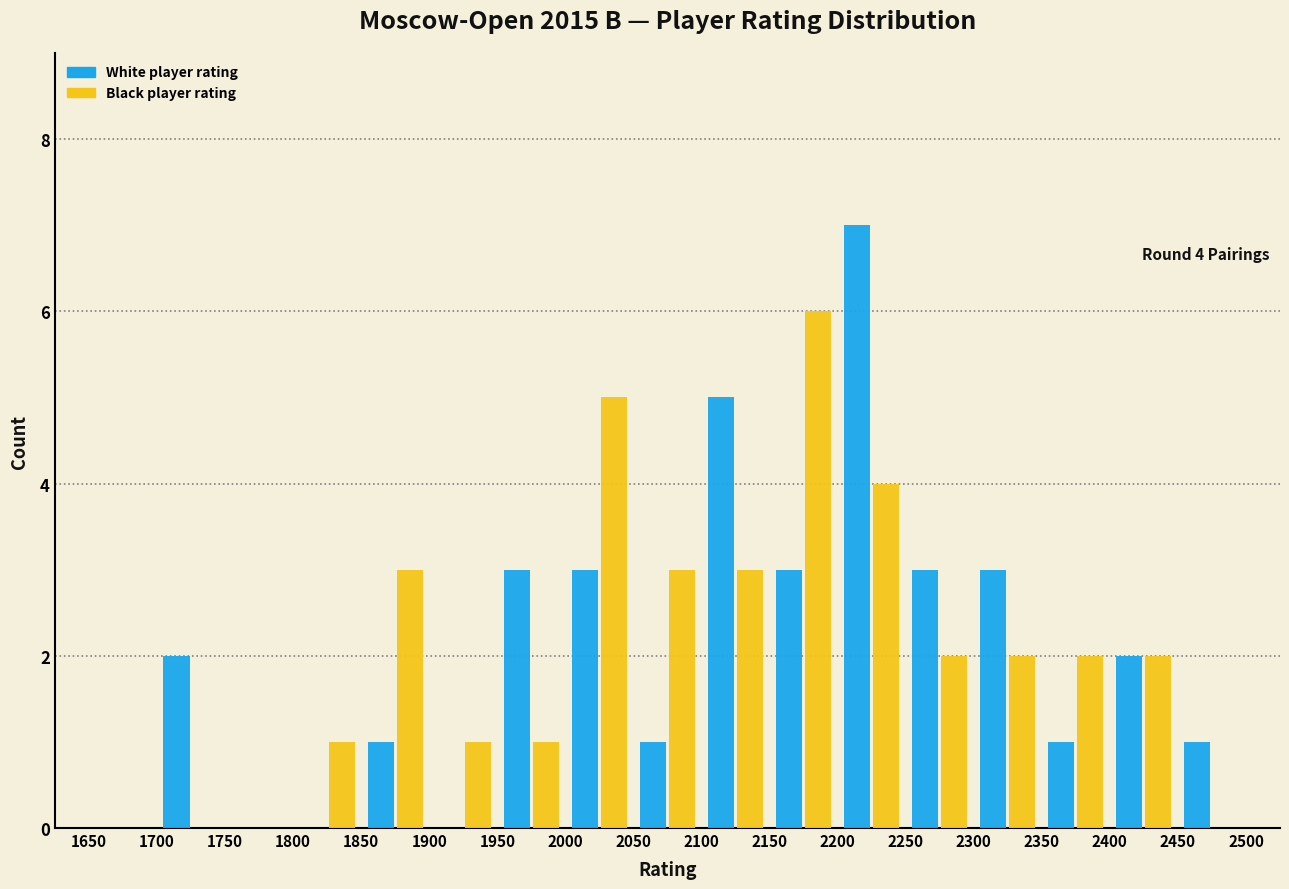

In the Black player rating series, which range on the x-axis has the tallest bar?

2150 to 2200